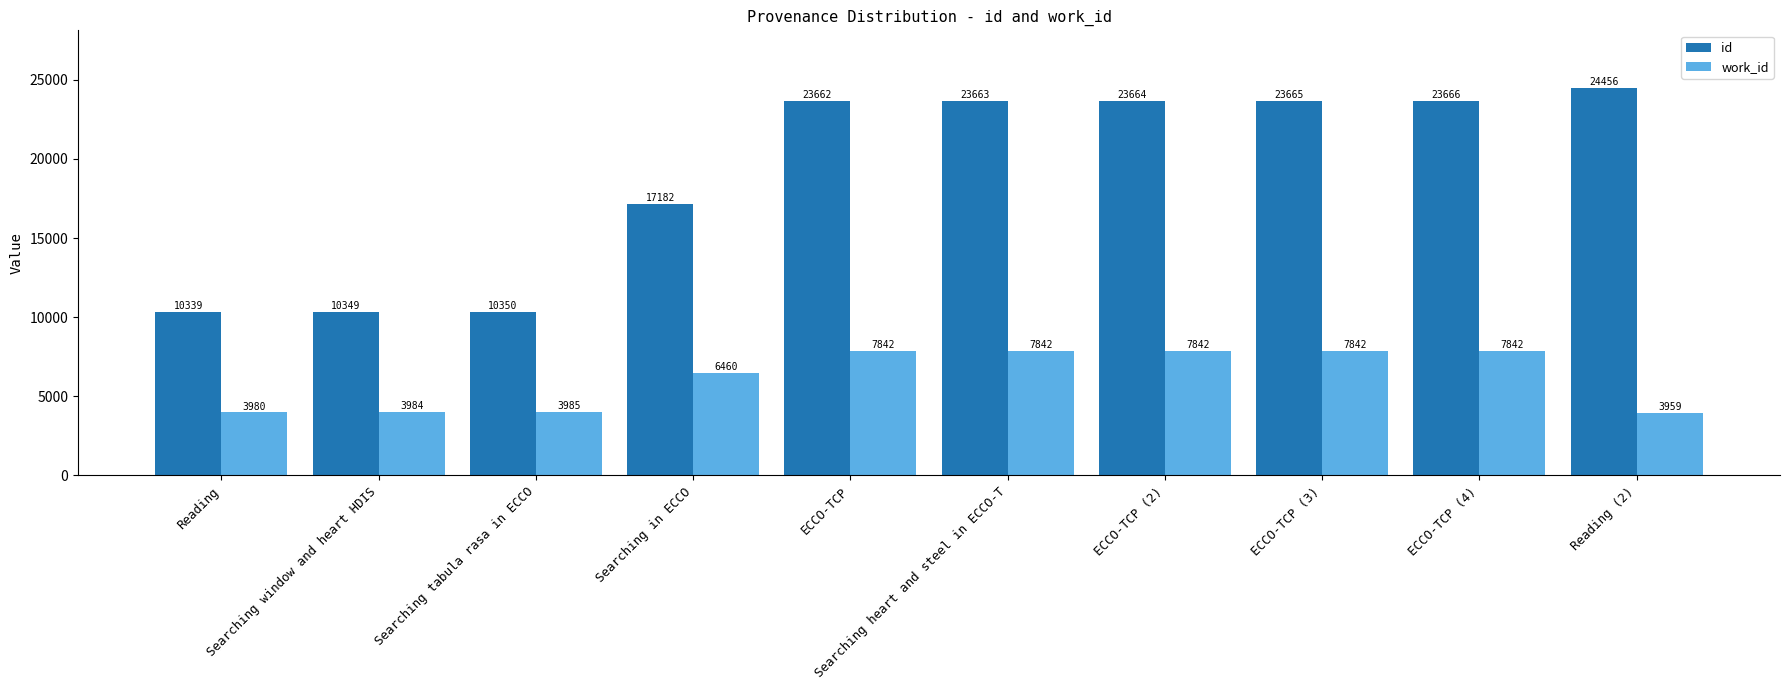

At which category is the sum across all series the highest?

ECCO-TCP (4)